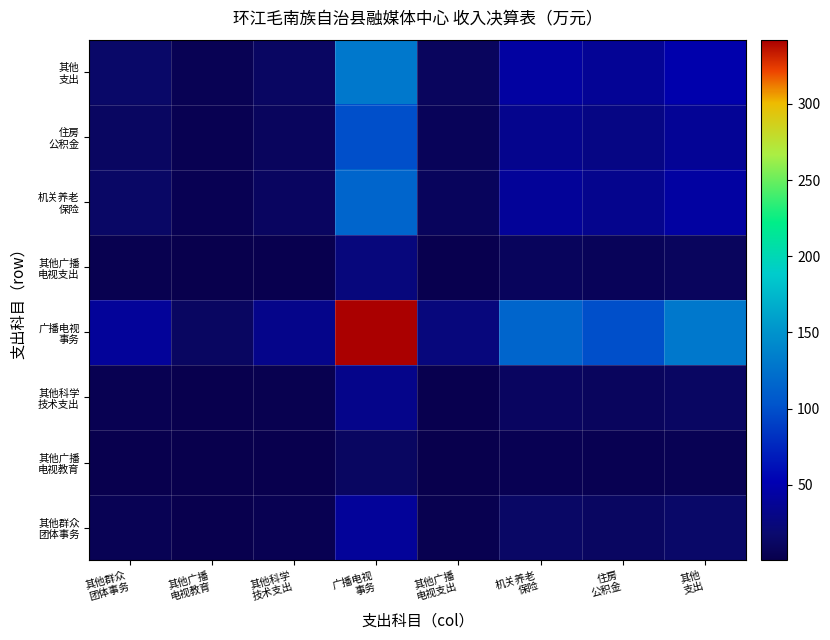

Which has a higher value, 住房
公积金 or 其他科学
技术支出?

住房
公积金